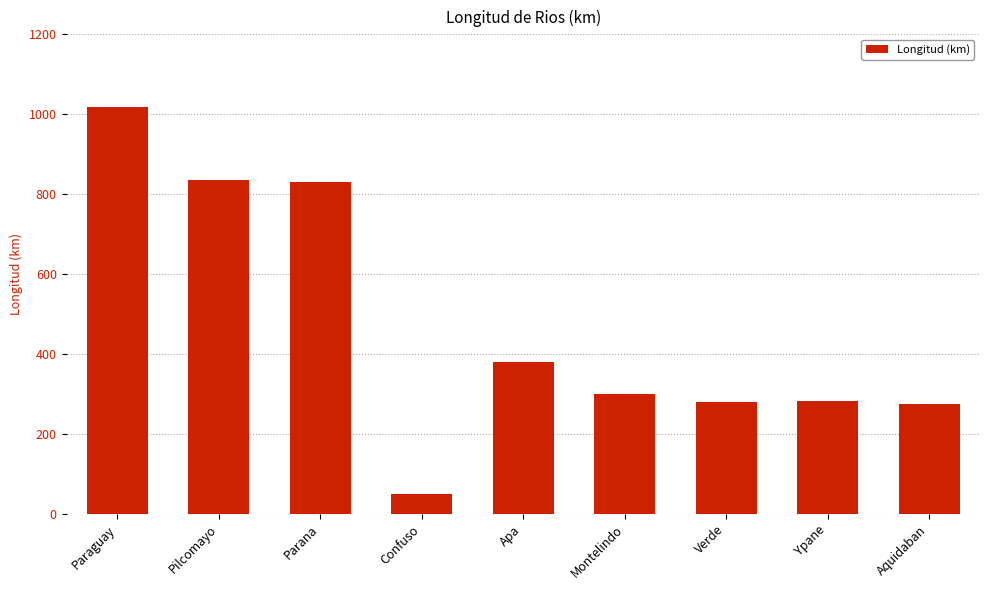

What is the change in value from Paraguay to Verde?

-737